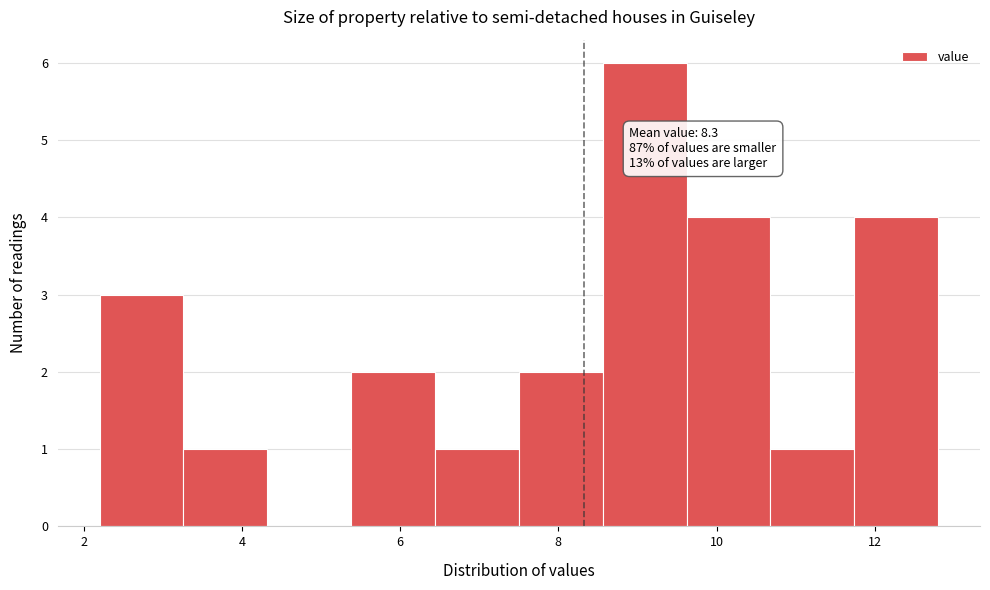

Over which range of the x-axis is the bar tallest?

8.56 to 9.62